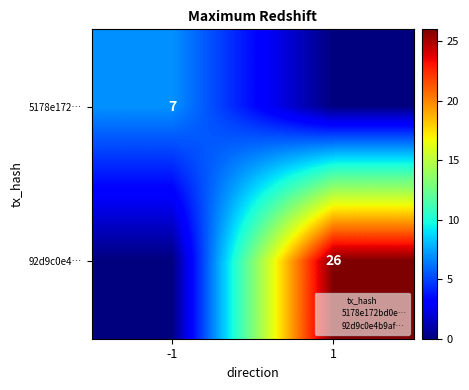

Read the 92d9c0e4… value at 1.

26